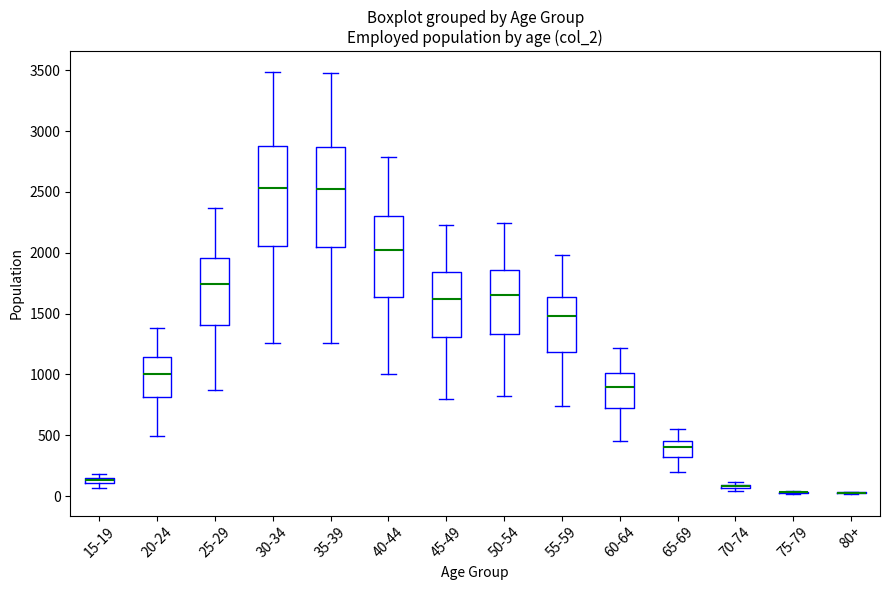

Where does the lower whisker of the box for 25-29 end on the y-axis? The values are not printed on the chart, so give them approximately, as read against the axis.

850